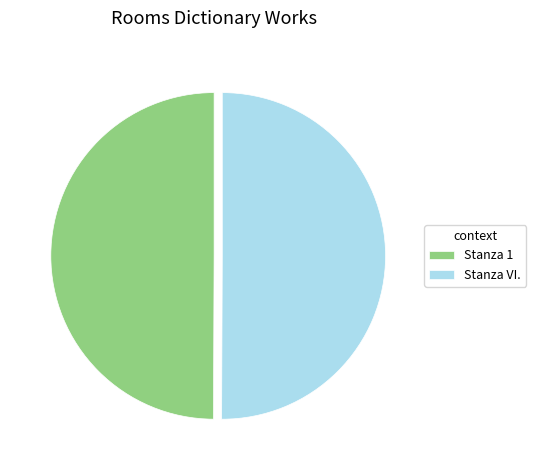

How many segments does this pie chart have?

2